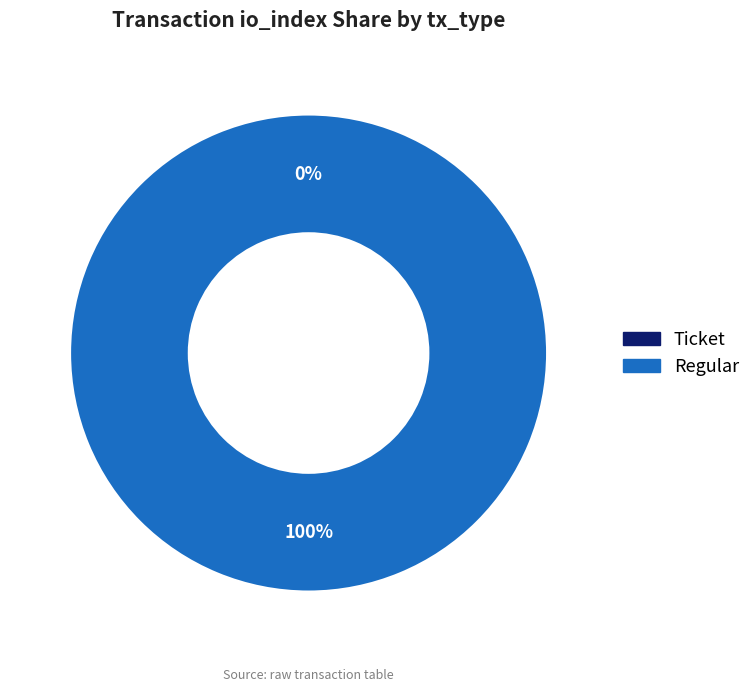

Rank the categories by value from highest to lowest.

Regular, Ticket